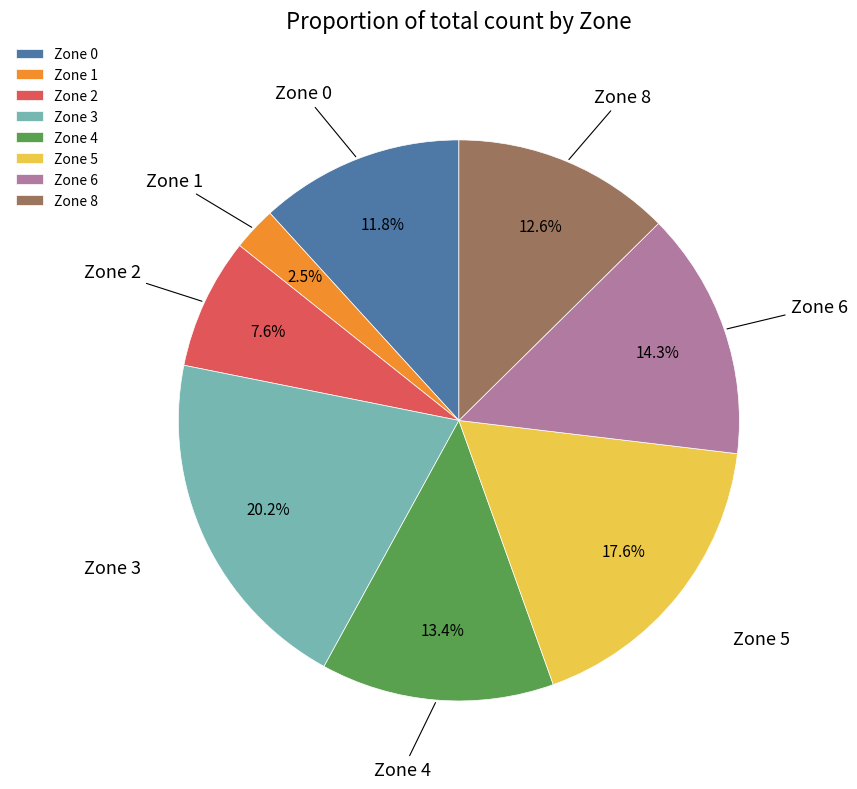

What percentage is the Zone 6 slice, to the nearest percent?

14%